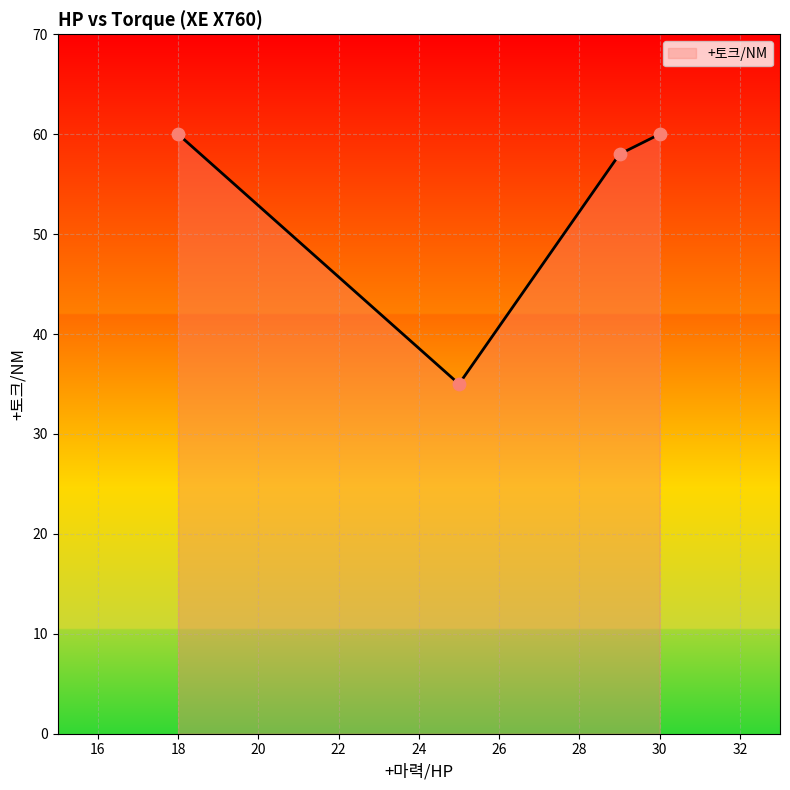

True or false: there are more than 0 points higher than both neighbors.

False